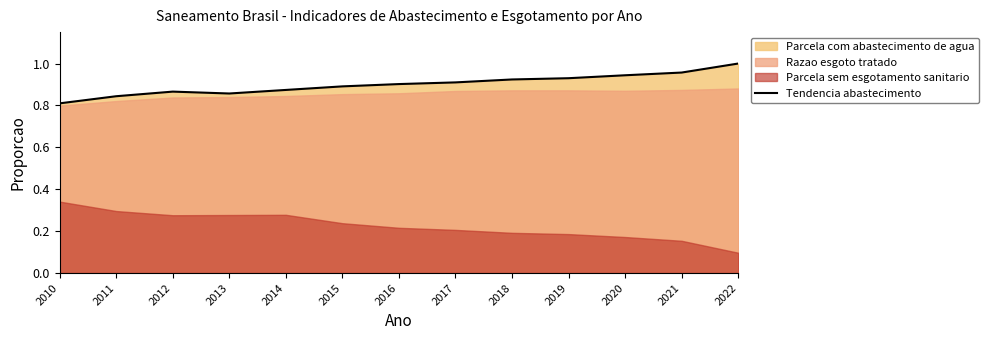

How many data points does each series have?

13